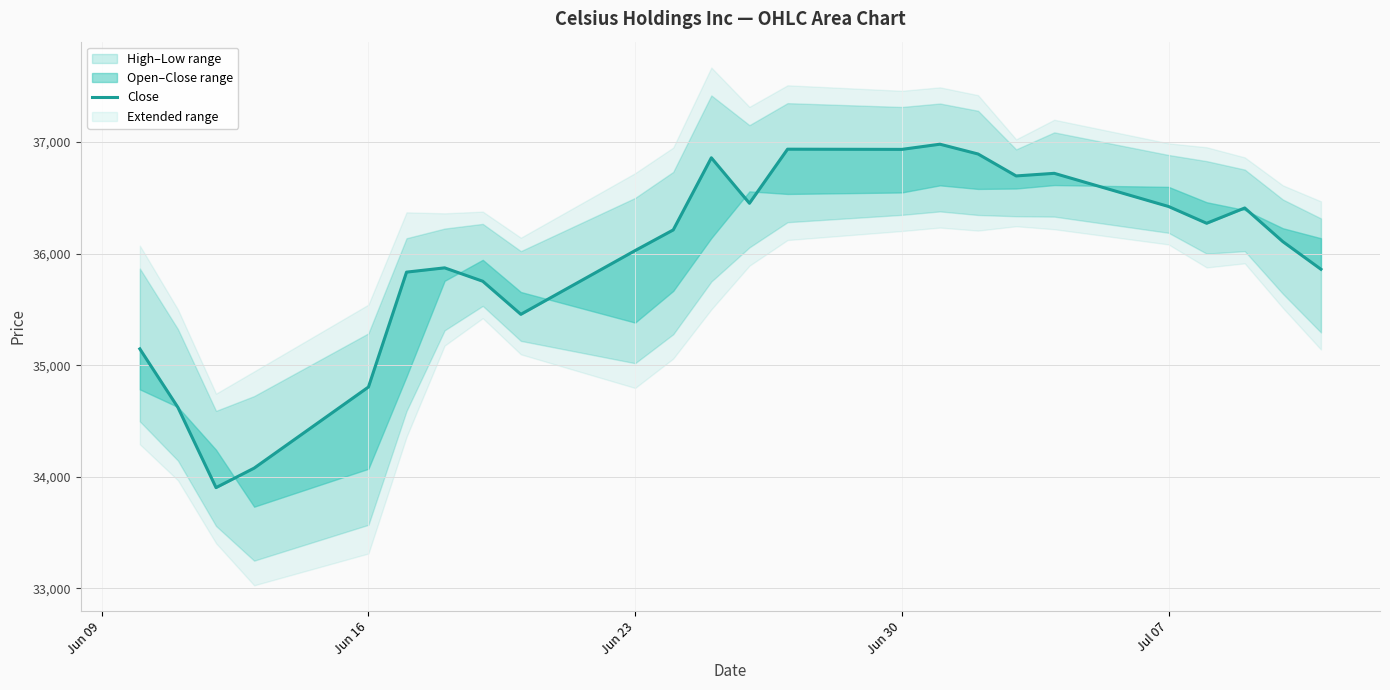

How many data points are above 36212?

12